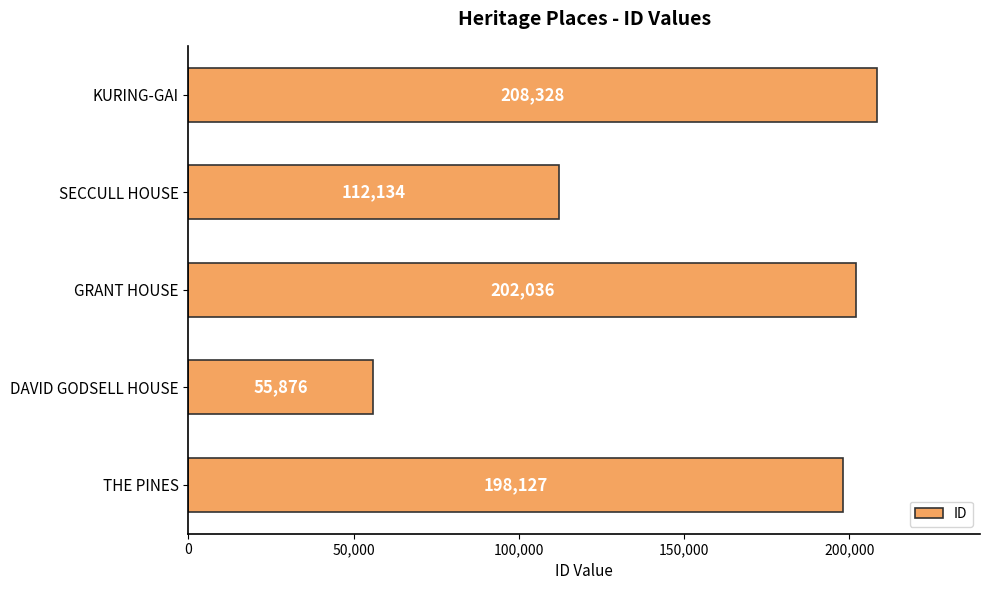

True or false: the data shows 49380 at SECCULL HOUSE.

False